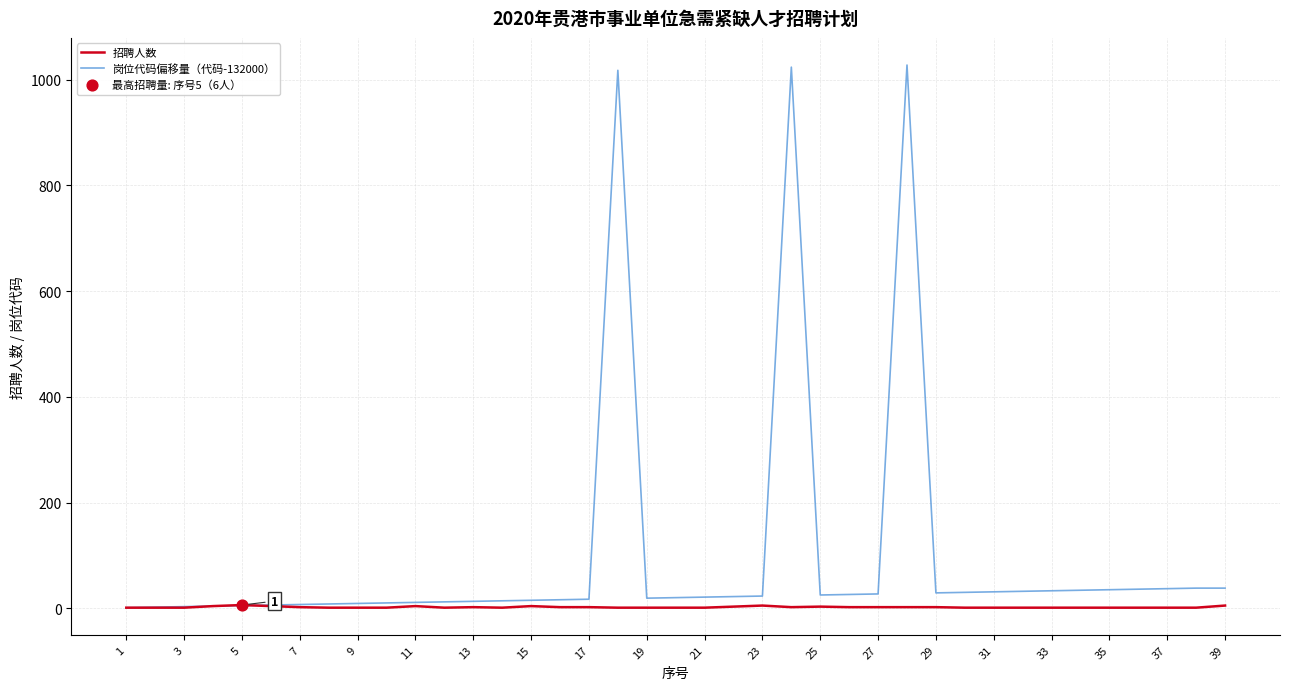

Rank the series by their maximum value, from highest to lowest.

岗位代码偏移量（代码-132000）, 招聘人数